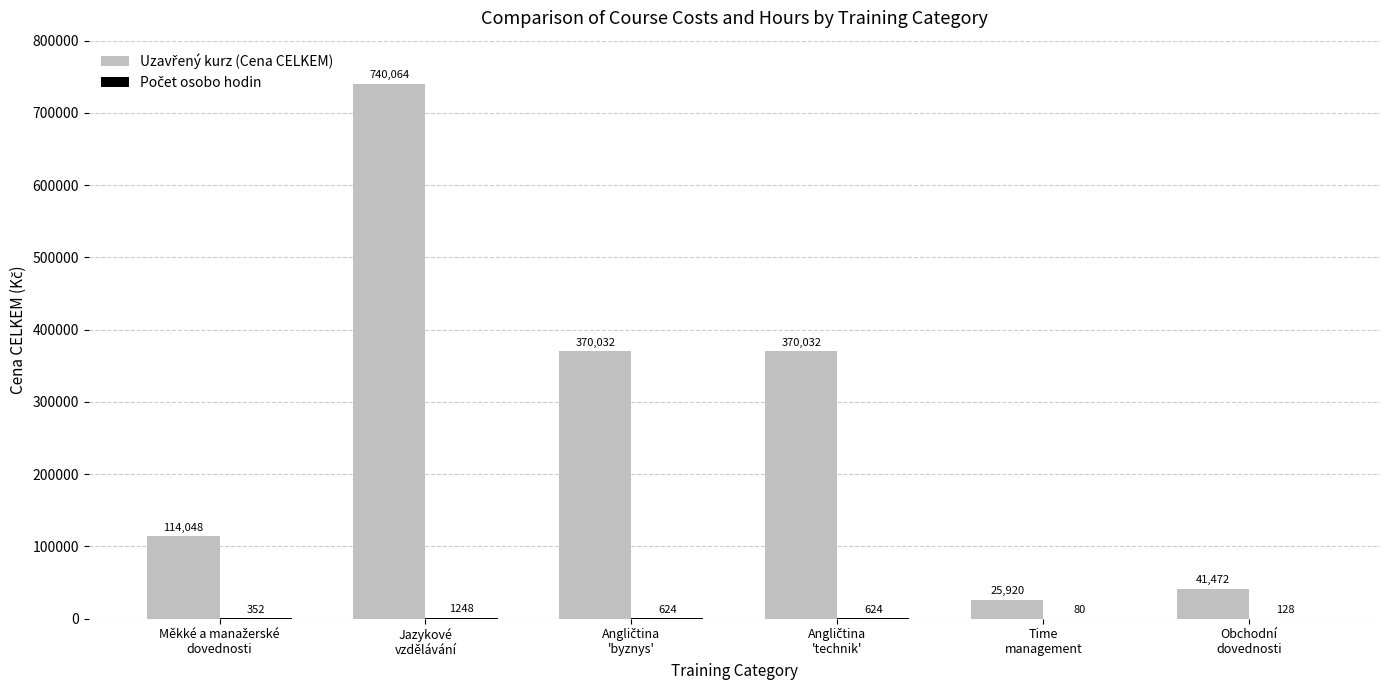

What is the maximum value shown in the chart?

740064